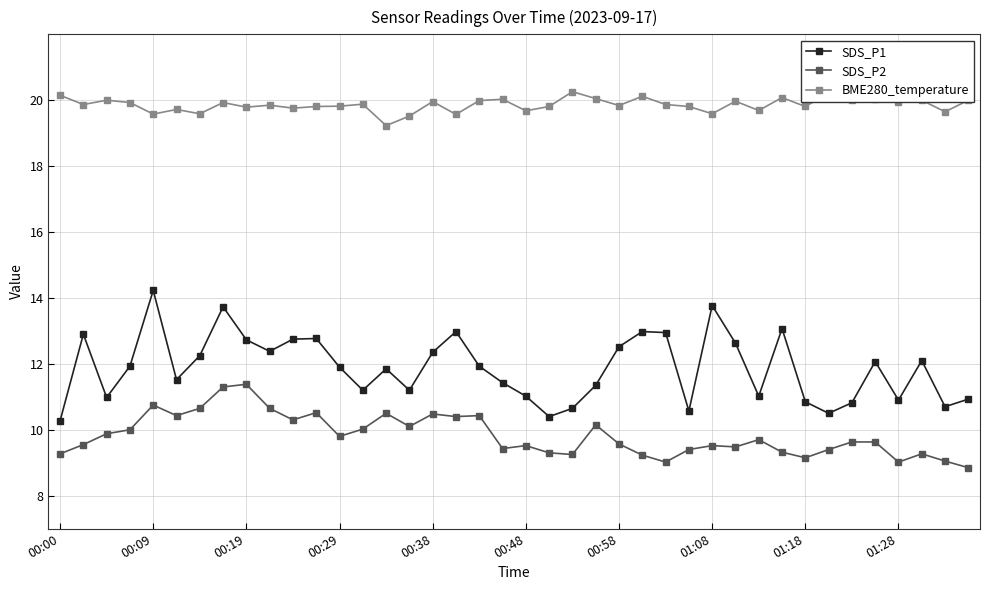

What are all the series names shown in the legend?

SDS_P1, SDS_P2, BME280_temperature